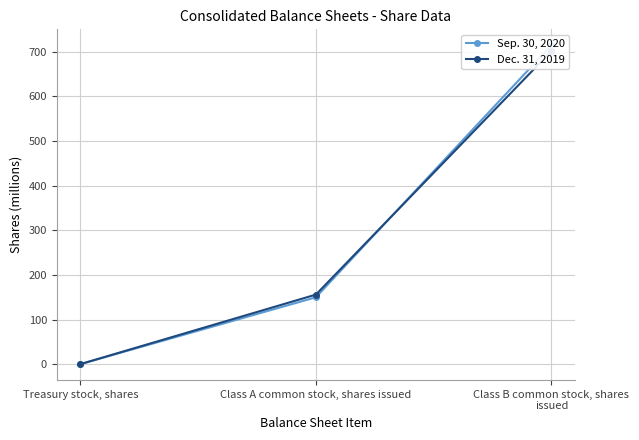

What is the label of the 1st point from the left?

Treasury stock, shares